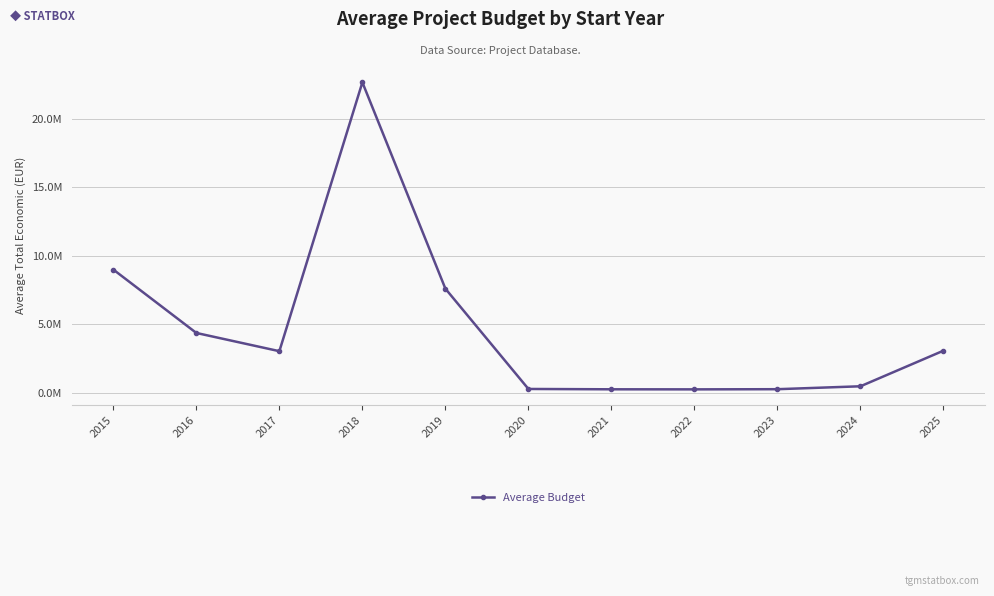

At which category does the data reach its first local valley?

2017